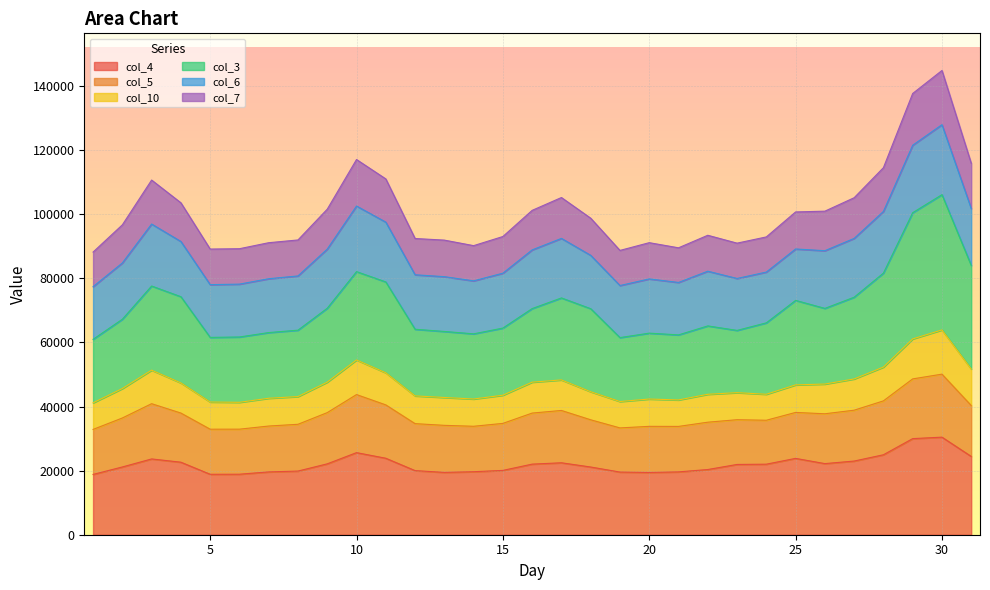

How many interior local peaks does the col_7 series have?

6